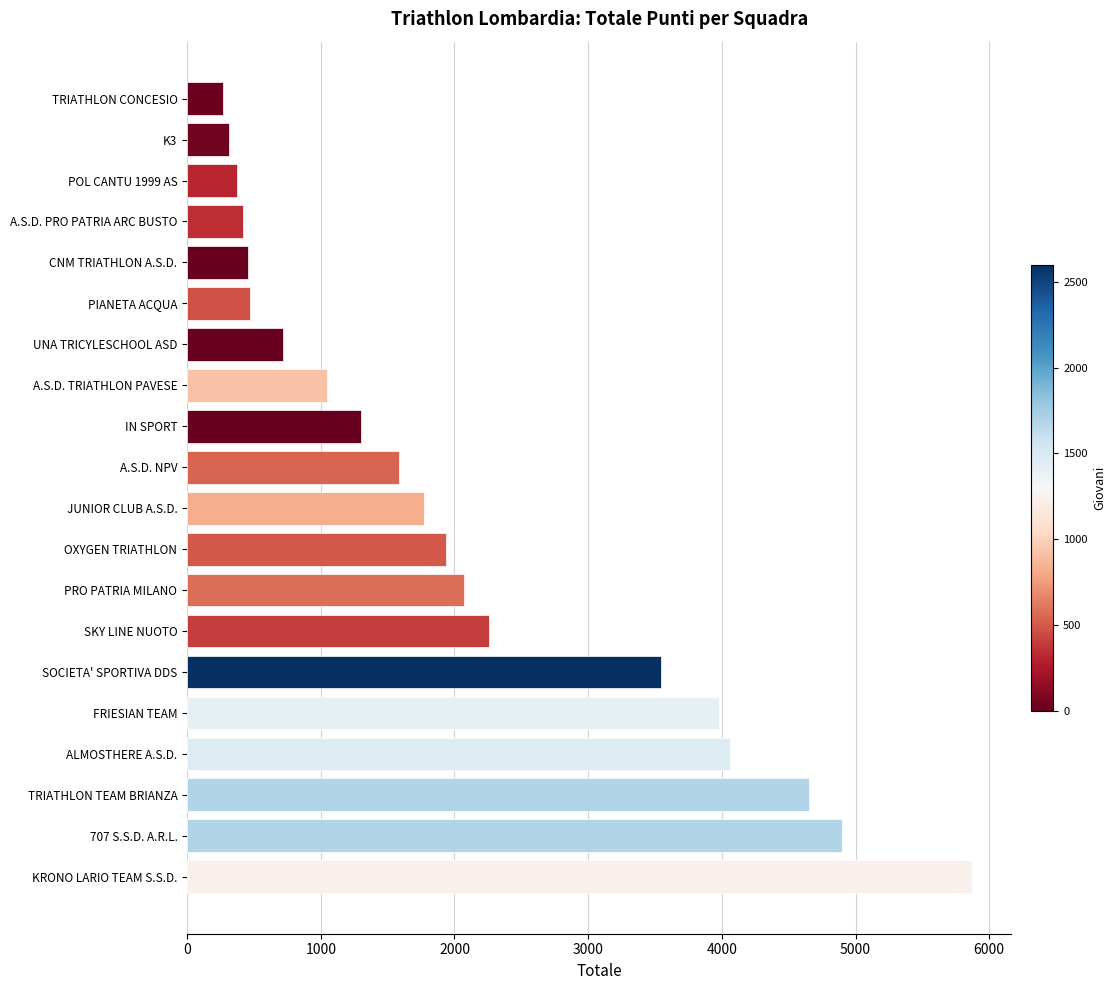

True or false: the data shows 370 at POL CANTU 1999 AS.

True